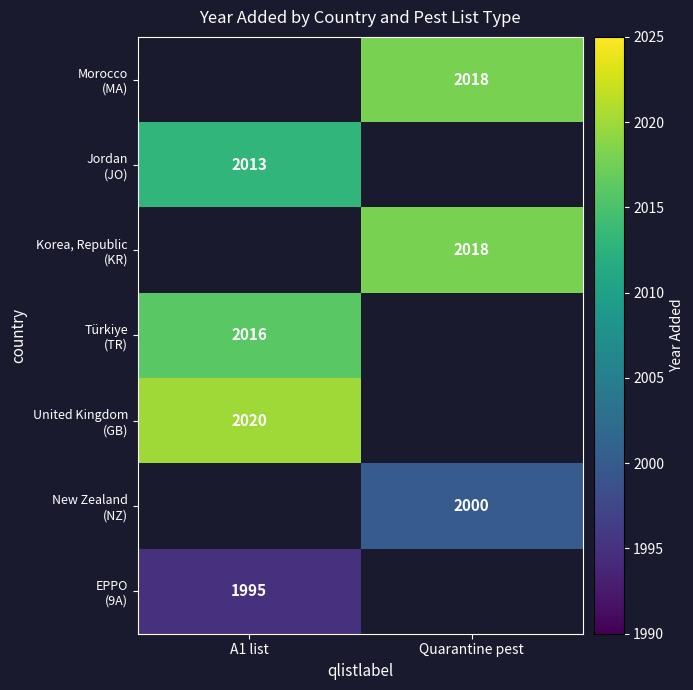

How many positive values does the EPPO (9A) series have?

1